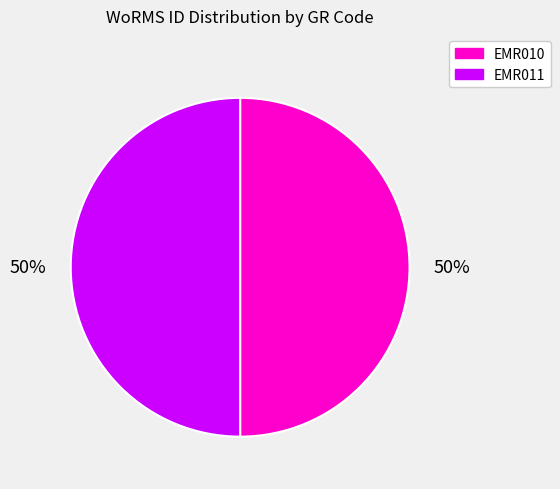

The EMR010 slice represents 39% of the pie. True or false?

False